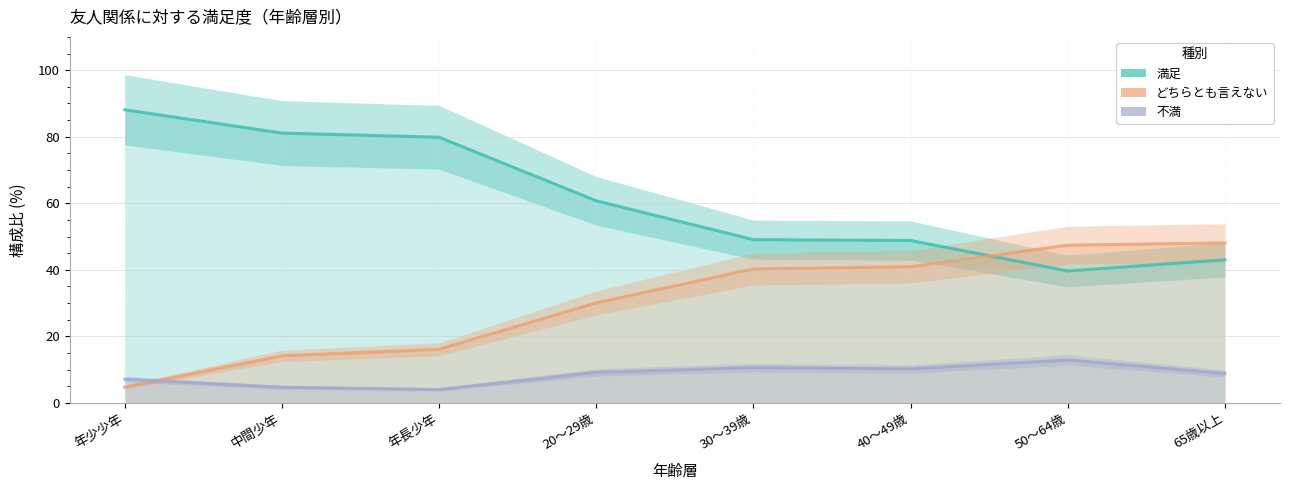

At how many categories does at least one series exceed 41?

8